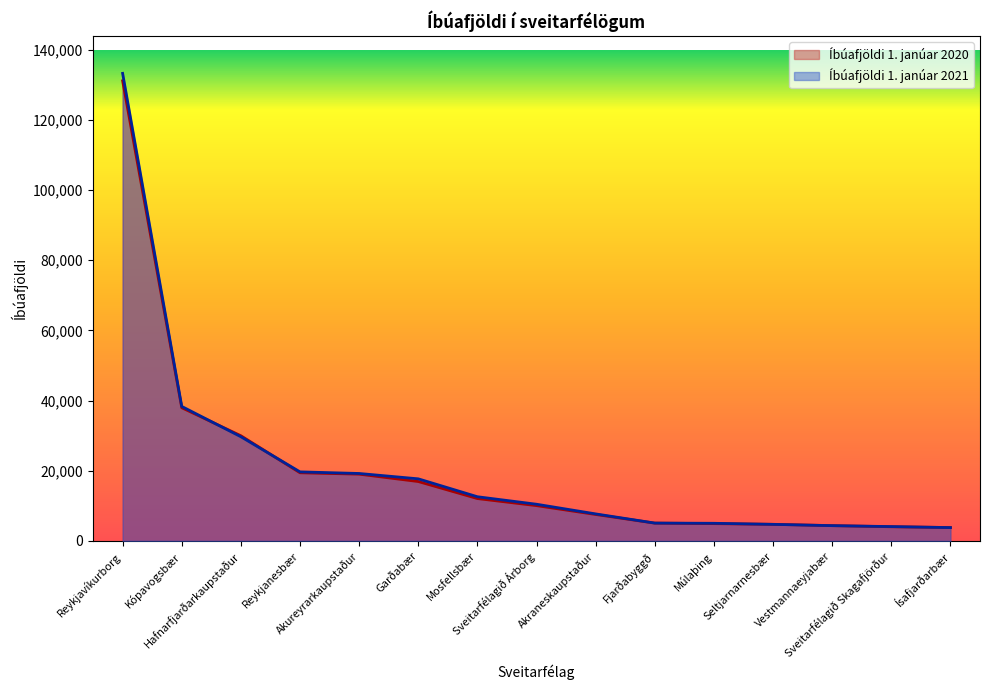

What is the spread (max minus min) of values at Sveitarfélagið Skagafjörður?

50